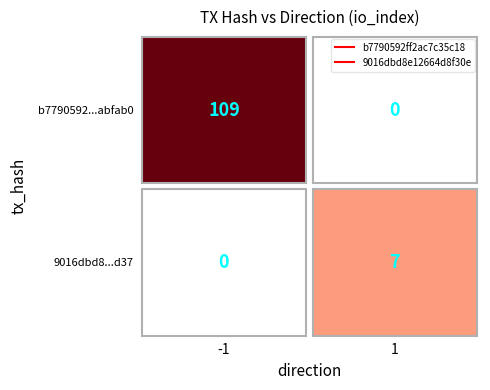

Rank the series at 0 from lowest to highest value.

b7790592ff2ac7c35c1827cf46604b9f8abfab0, 9016dbd8e12664d8f30e00f68971049326e7d37